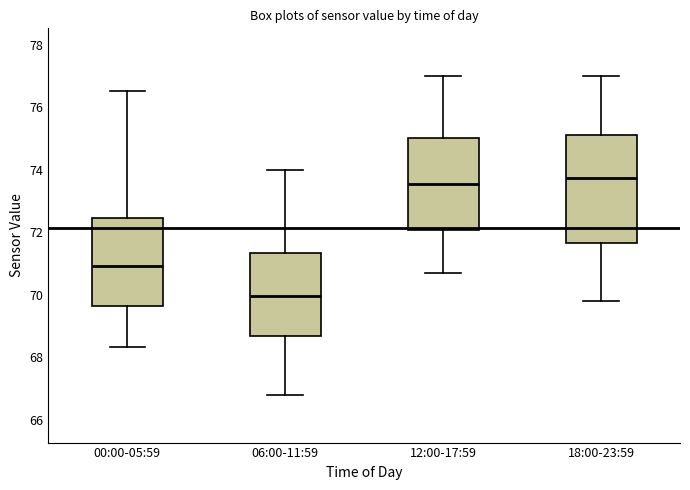

Where does the upper whisker of the box for 12:00-17:59 end on the y-axis? The values are not printed on the chart, so give them approximately, as read against the axis.

77.0